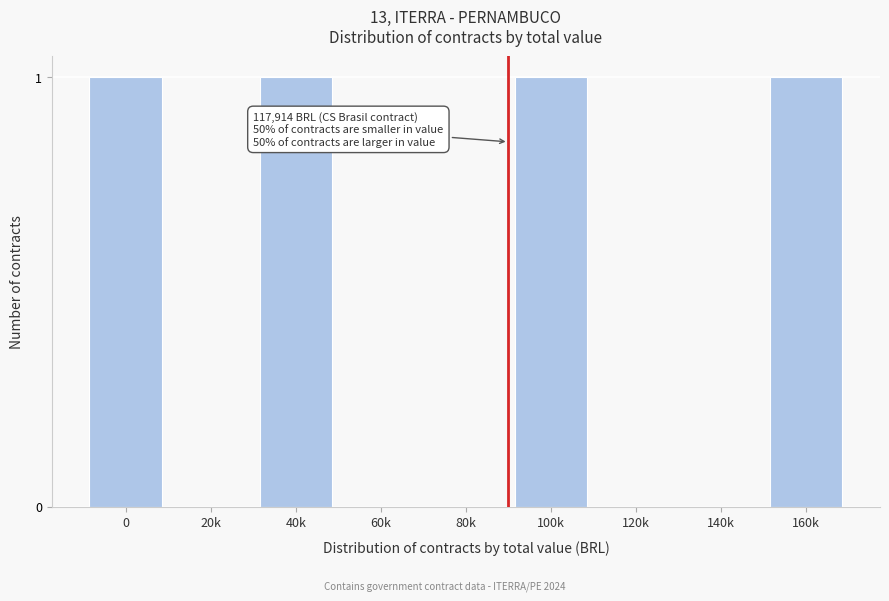

Reading right to left, list all the values displayed in this chart.

160k=1	140k=0	120k=0	100k=1	80k=0	60k=0	40k=1	20k=0	0=1